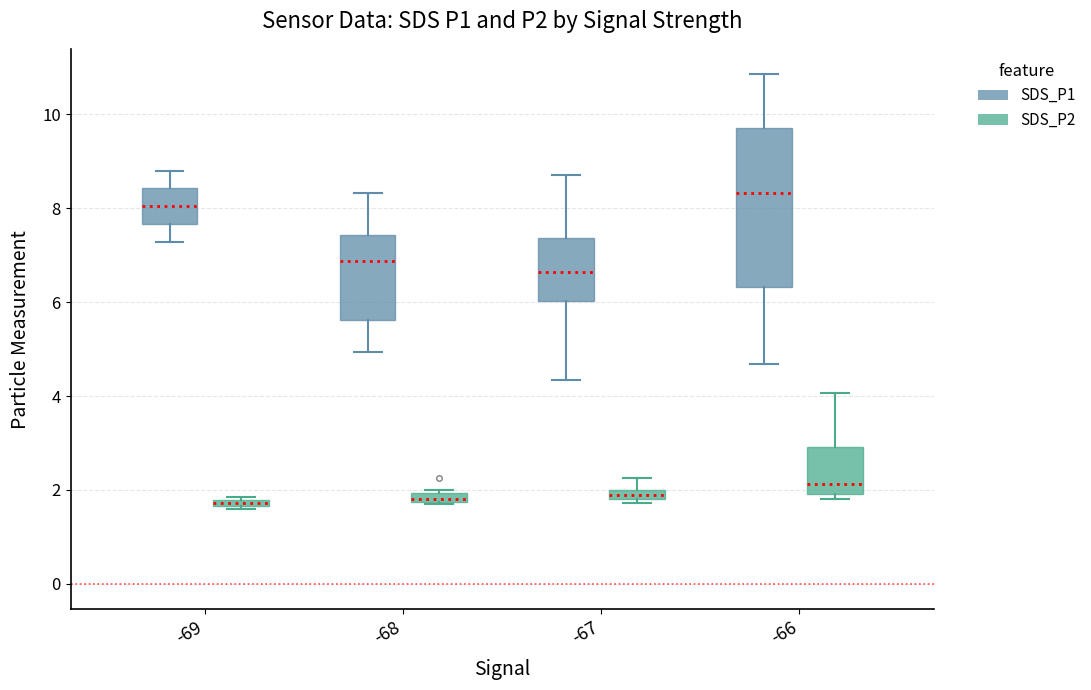

Comparing the boxes themselves (not the whiskers), which one is the tallest?

-66 (SDS_P1)